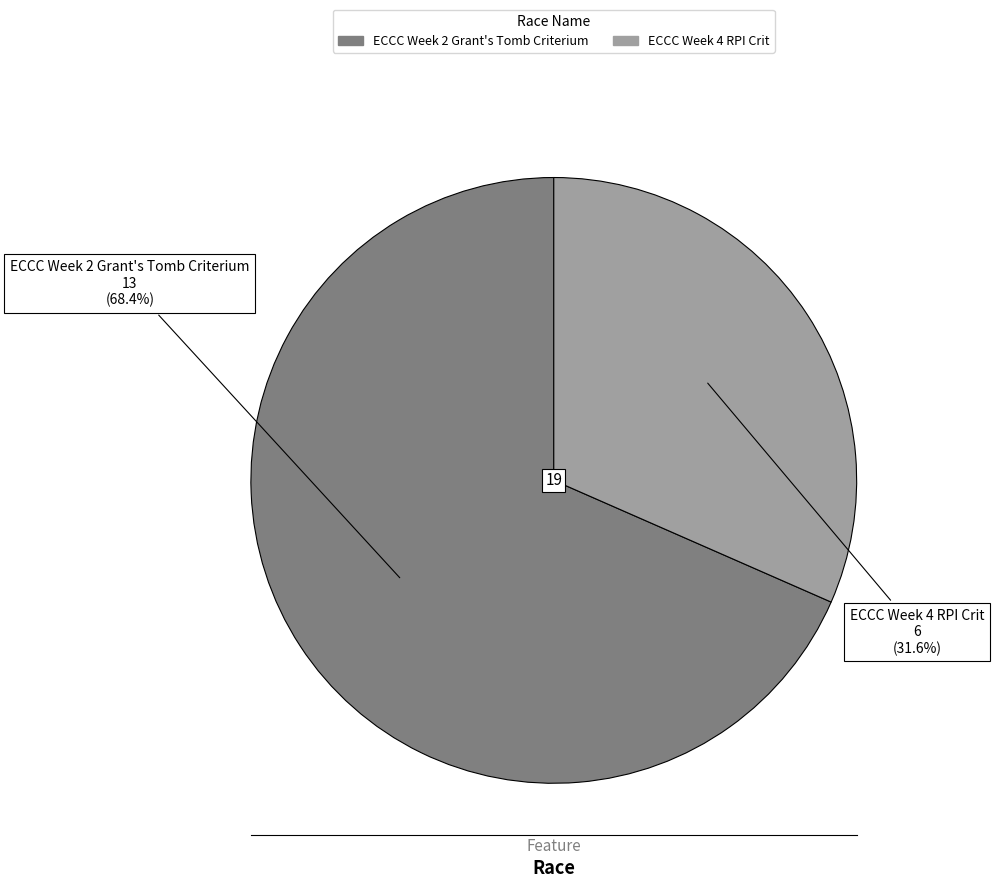

Count the number of slices in the pie.

2